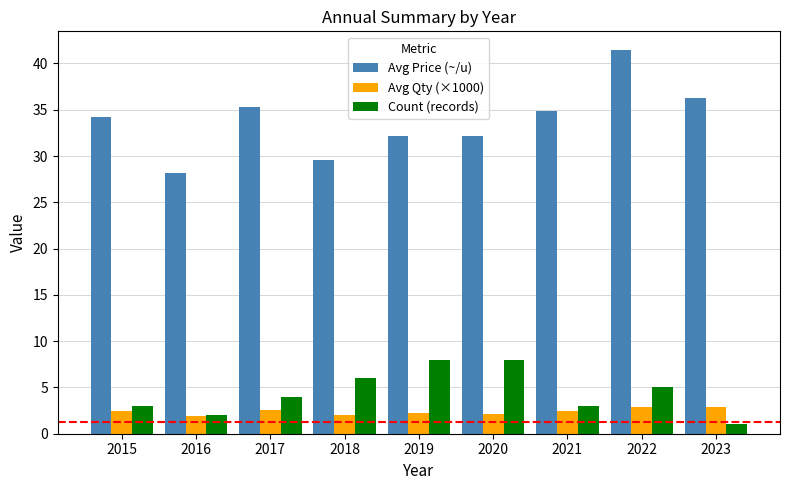

List the series in order of their peak value, lowest first.

Avg Qty (×1000), Count (records), Avg Price (~/u)